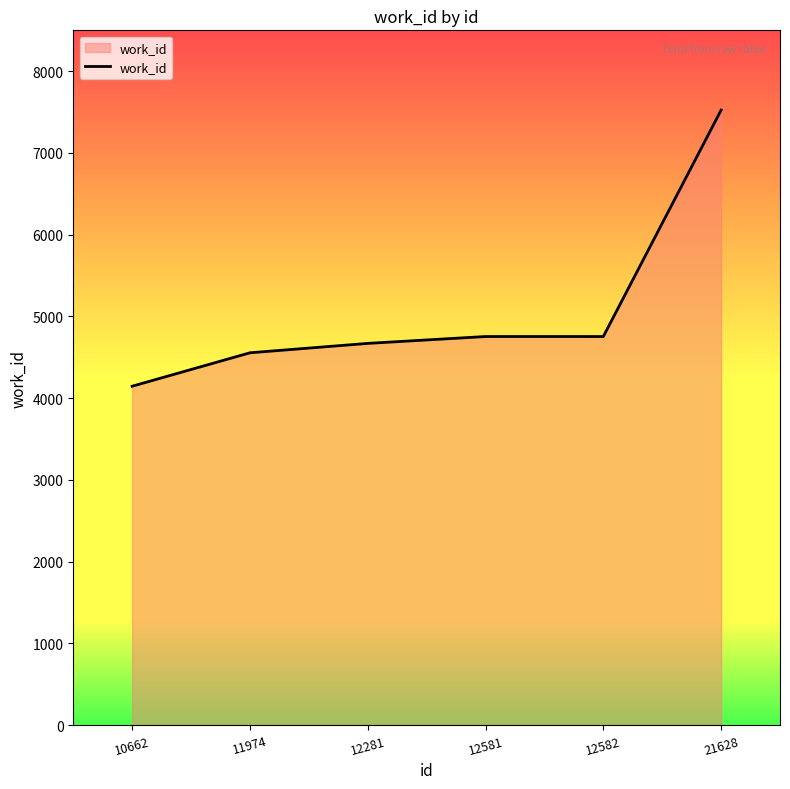

Does the chart have visible grid lines?

No